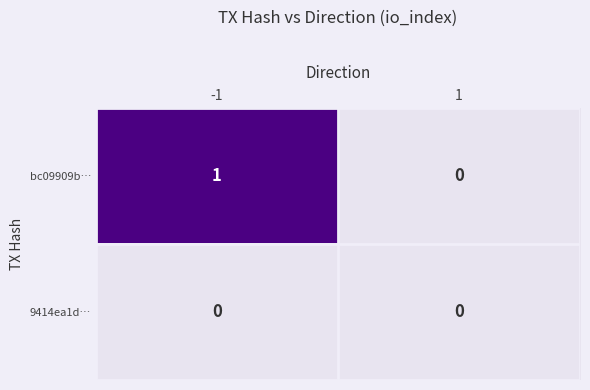

At -1, list the series in order from smallest to largest.

9414ea1d…, bc09909b…